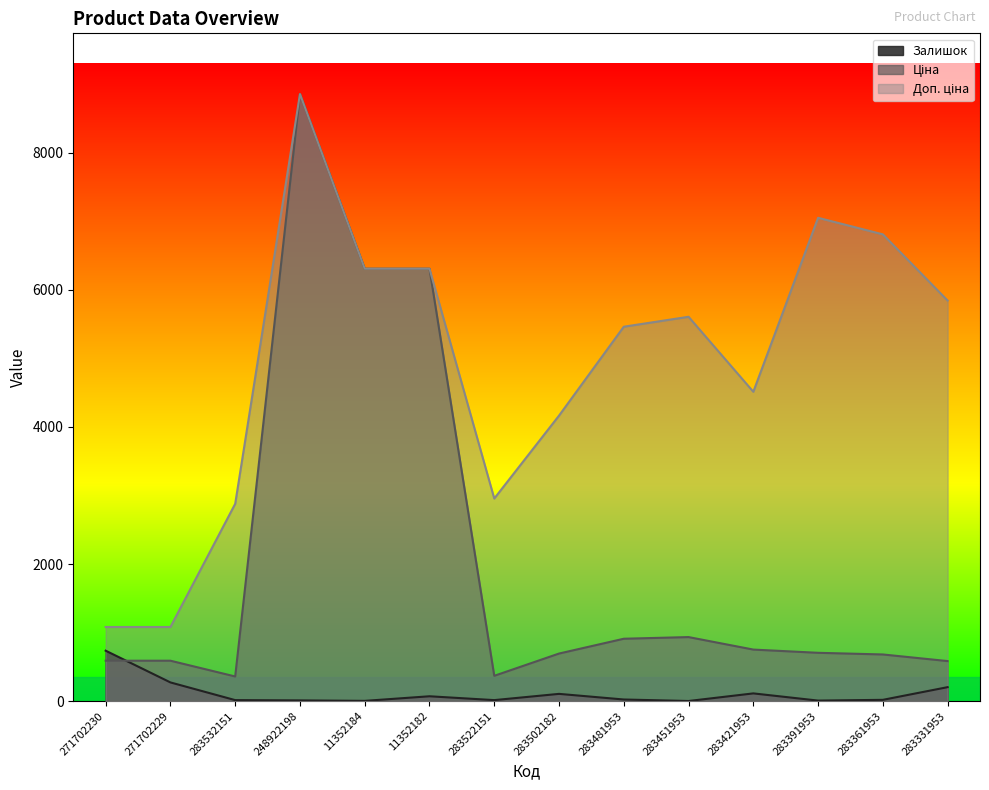

At which label does Доп. ціна reach its peak?

248922198